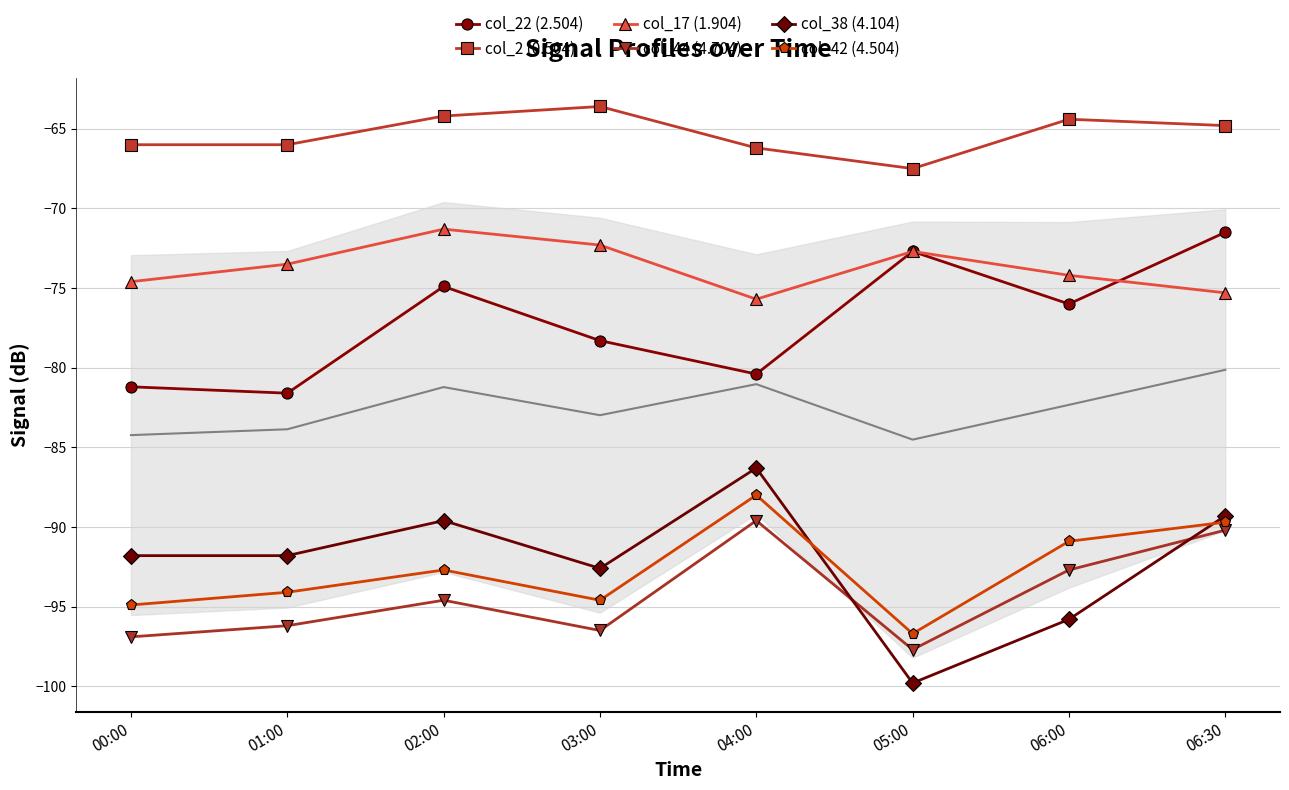

How many lines are shown in the chart?

6